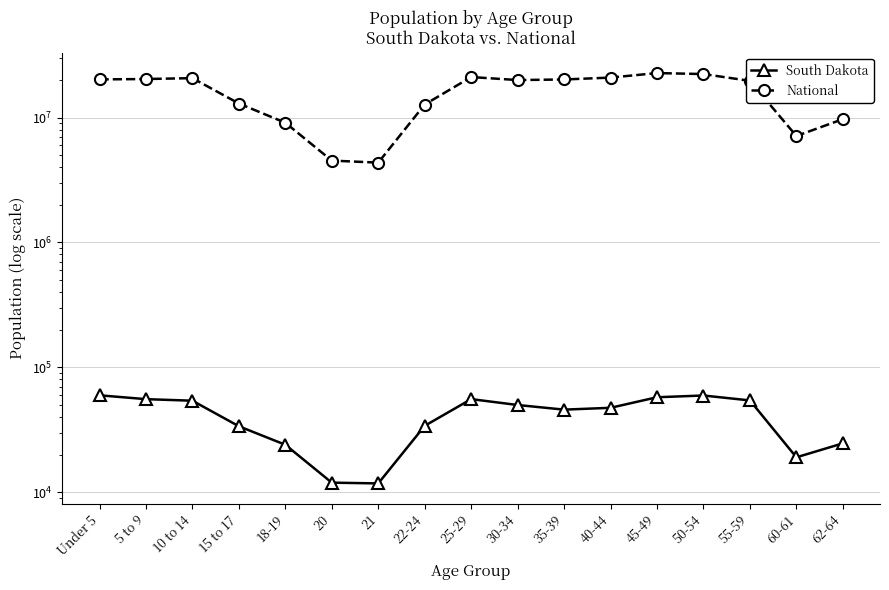

The National series shows 8931742 at 25-29. True or false?

False